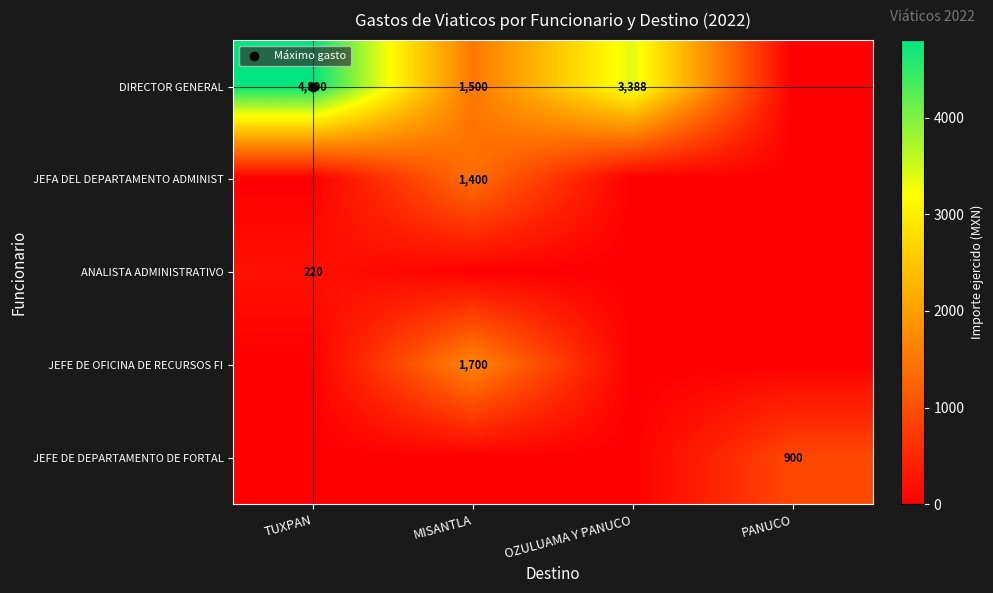

The DIRECTOR GENERAL series shows 1500 at MISANTLA. True or false?

True